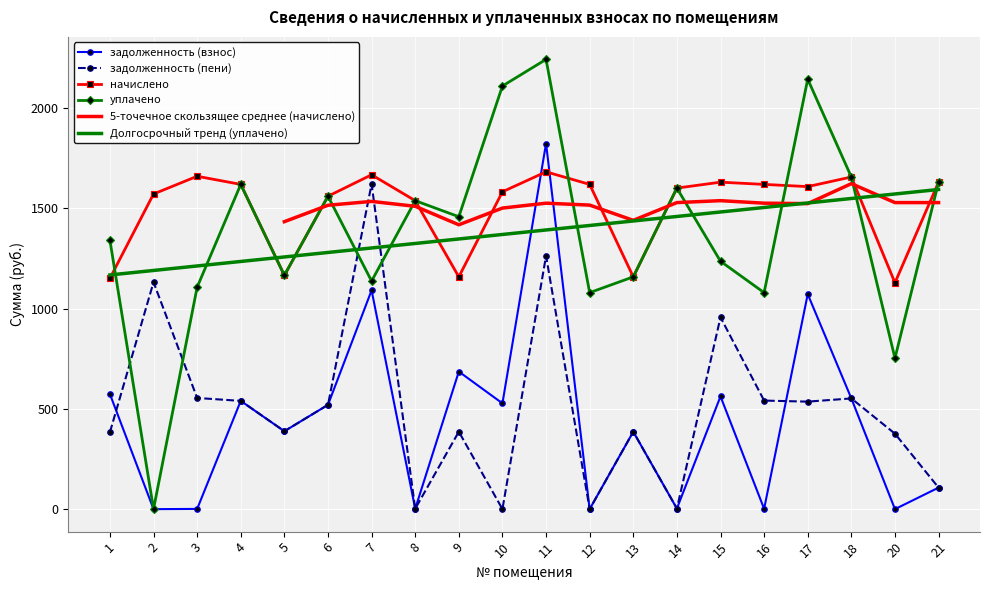

What is the difference between the second highest and minimum values in the задолженность (взнос) series?

1090.7